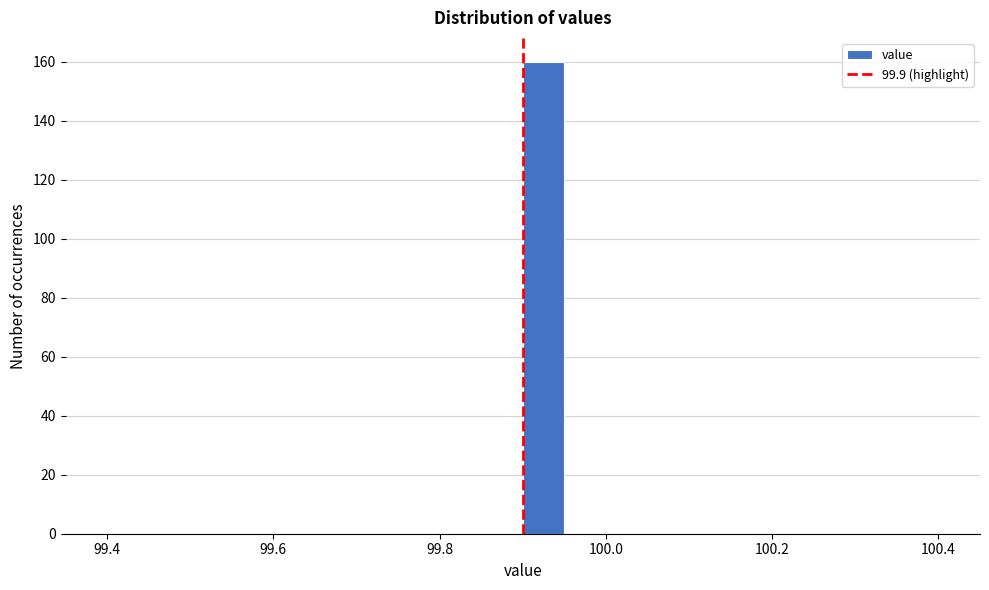

Read against the x-axis, roughly where is the centre of the tallest bar?

99.92